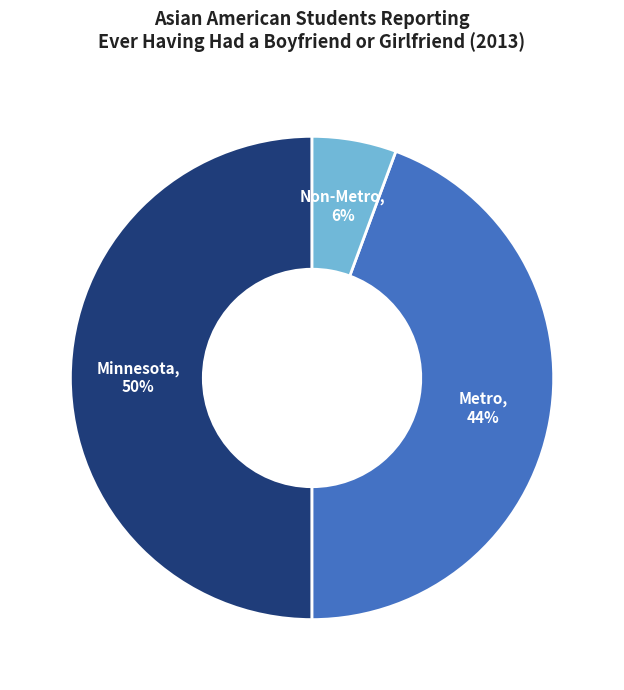

Which has a higher value, Non-Metro or Metro?

Metro